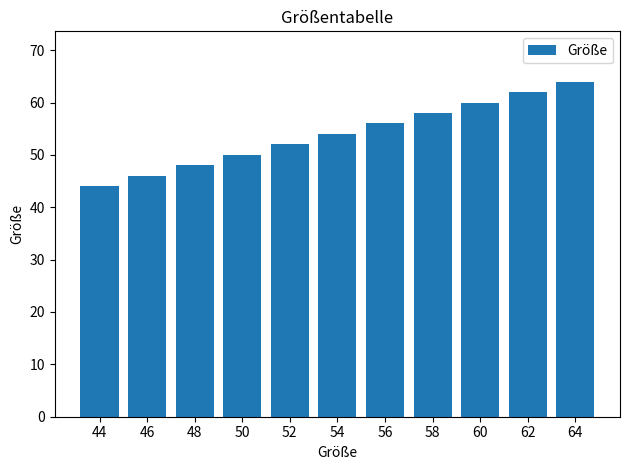

At which label is the value closest to 54?

54